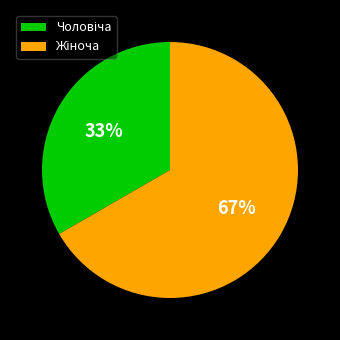

To the nearest percent, what is the average slice percentage?

50%